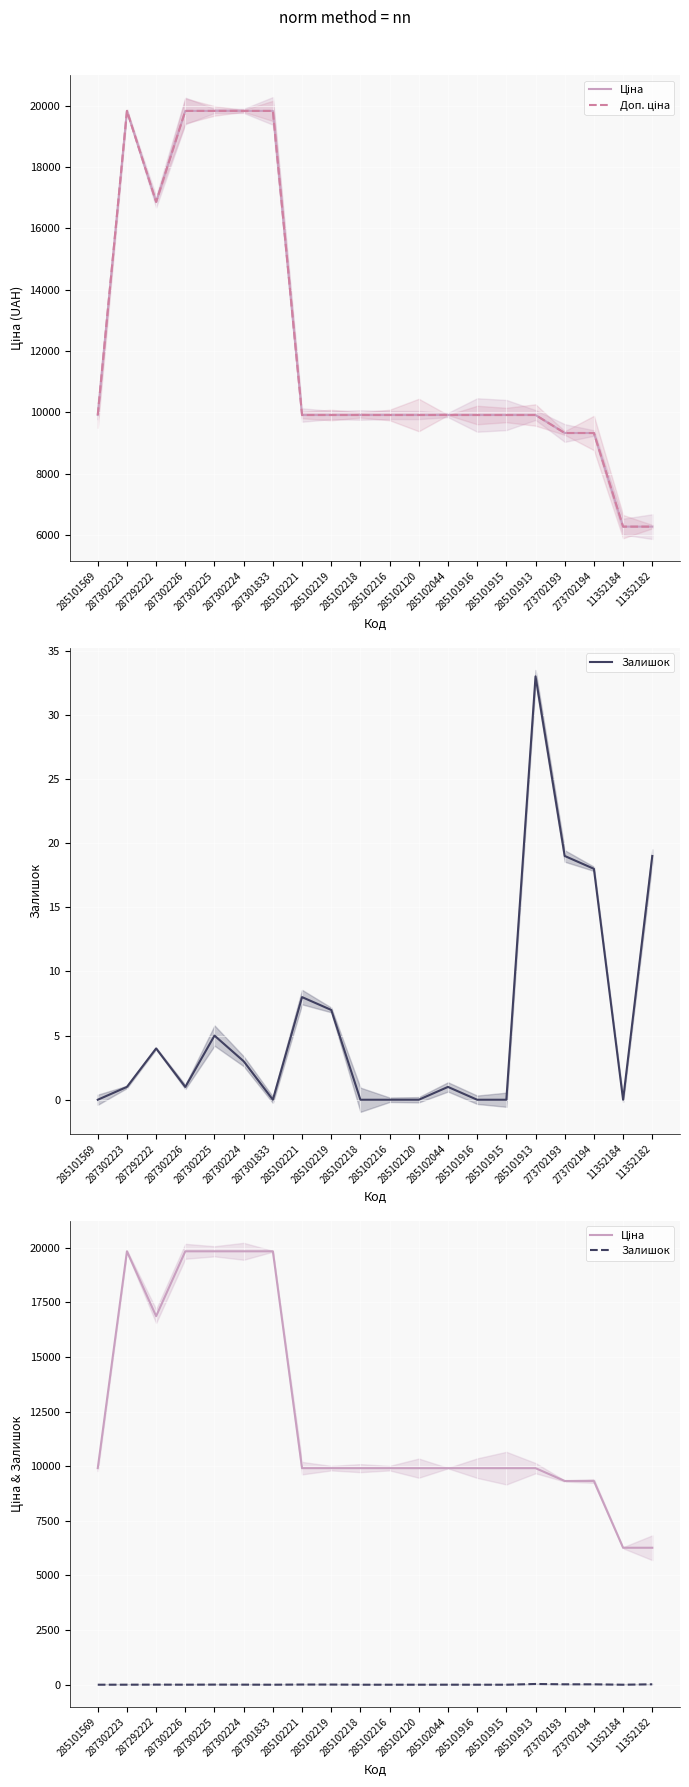

Where does the Доп. ціна series first go above 9908?

285101569